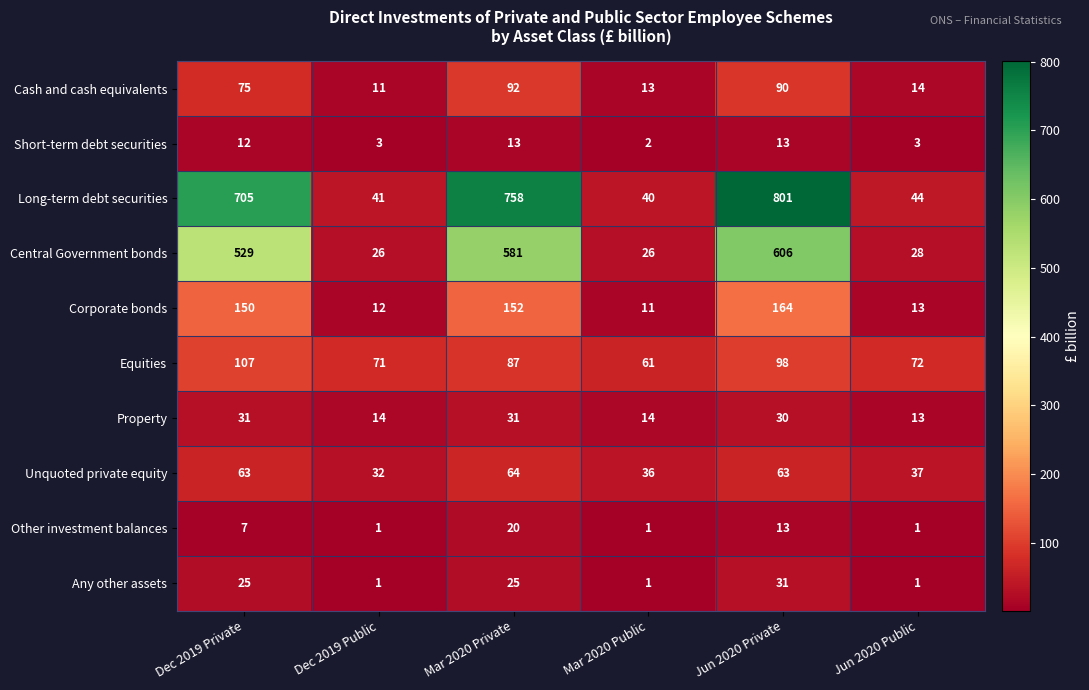

What is the sum of all Equities values?

496